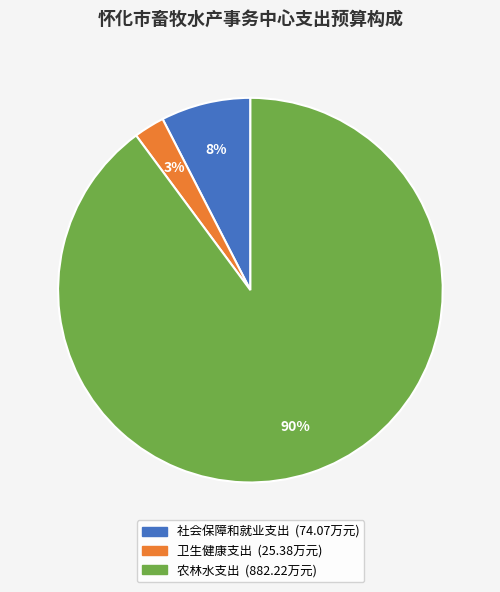

Which has a higher value, 卫生健康支出 or 农林水支出?

农林水支出